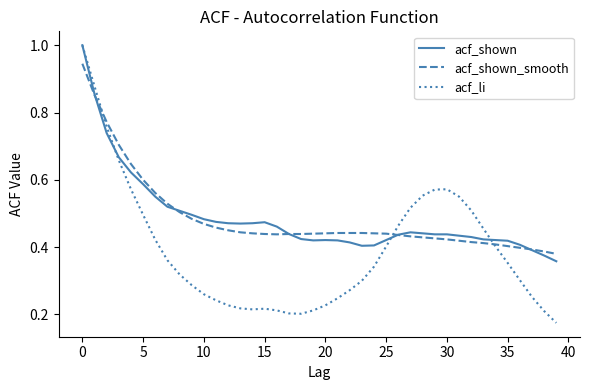

Which series has the widest spread of values?

acf_li